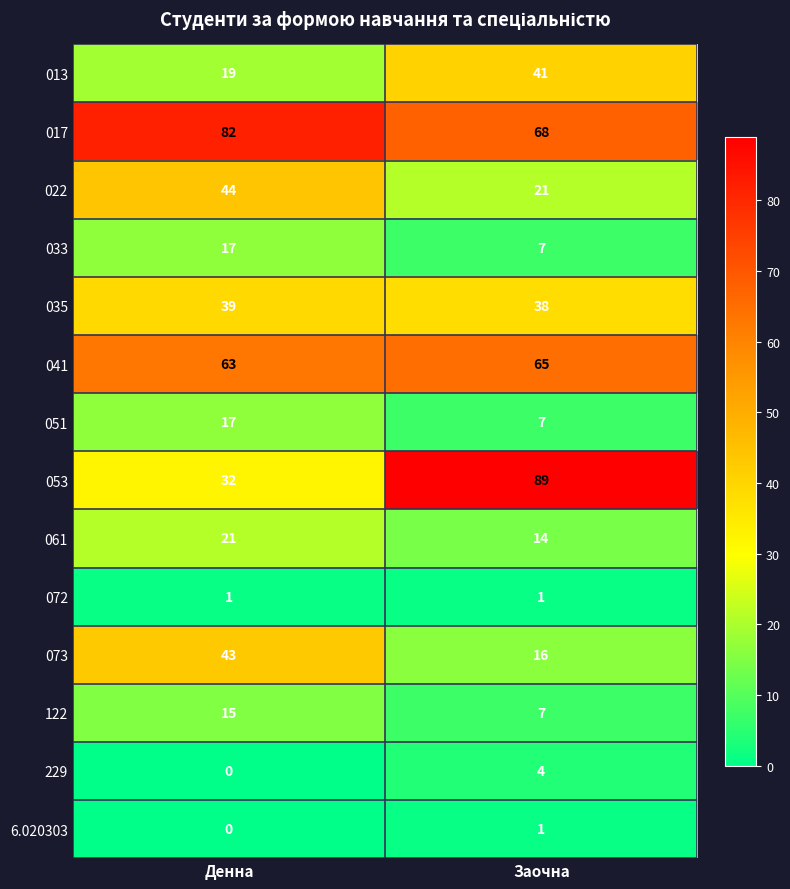

True or false: 041 has a value of 63 at Денна.

True